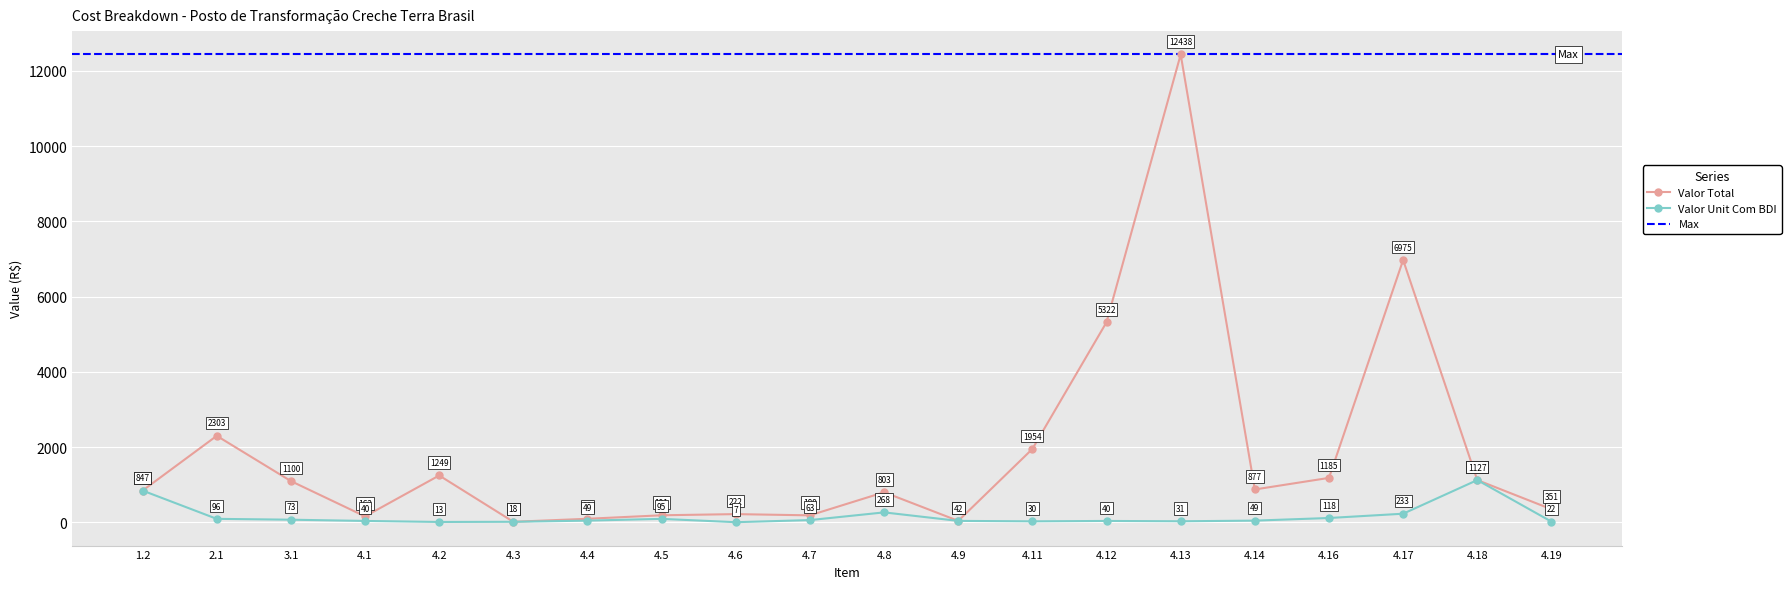

At which label does Valor Total first exceed 877?

2.1